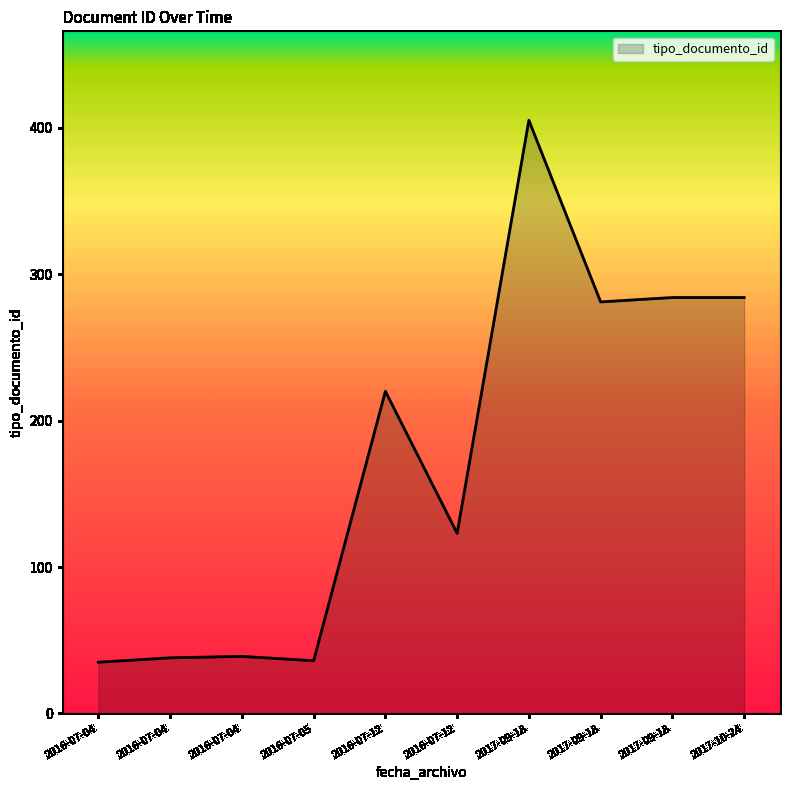

How many lines are shown in the chart?

1